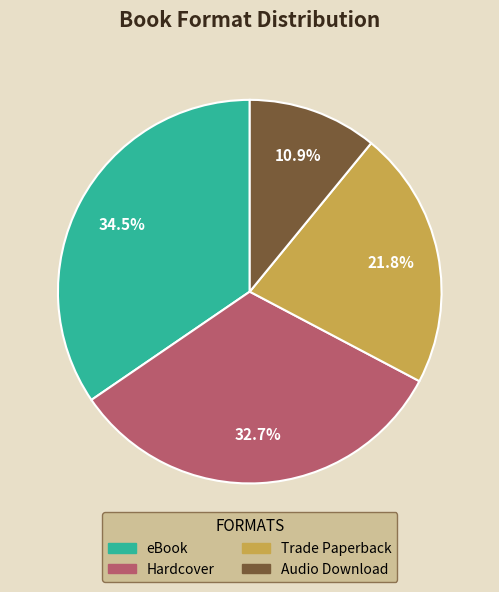

Rank the categories by value from lowest to highest.

Audio Download, Trade Paperback, Hardcover, eBook